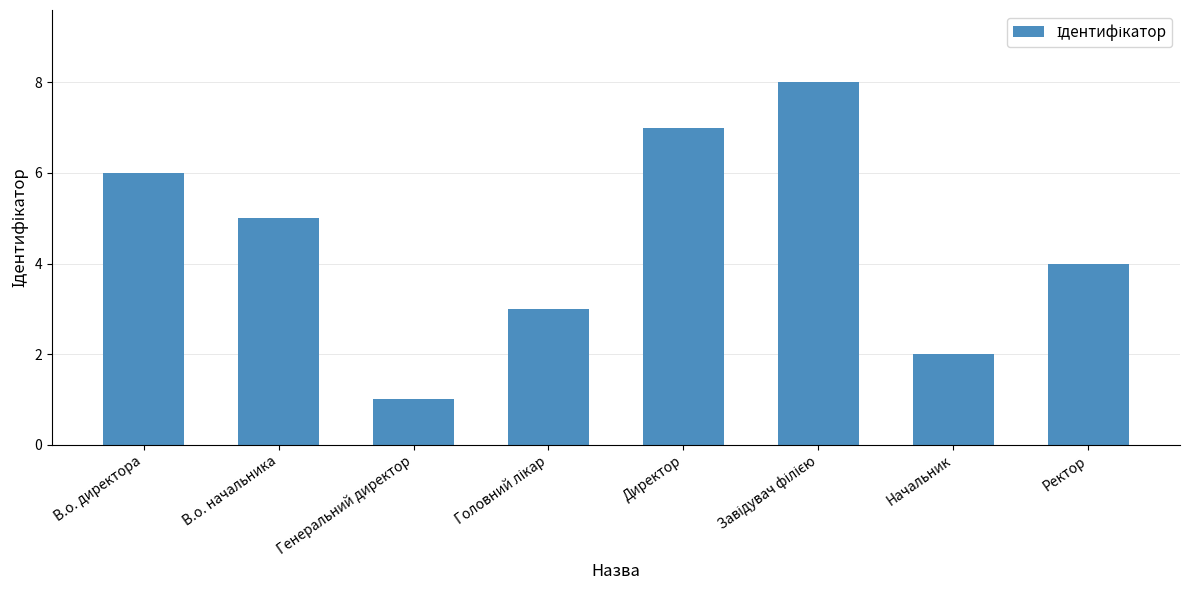

Does the chart contain stacked bars?

No